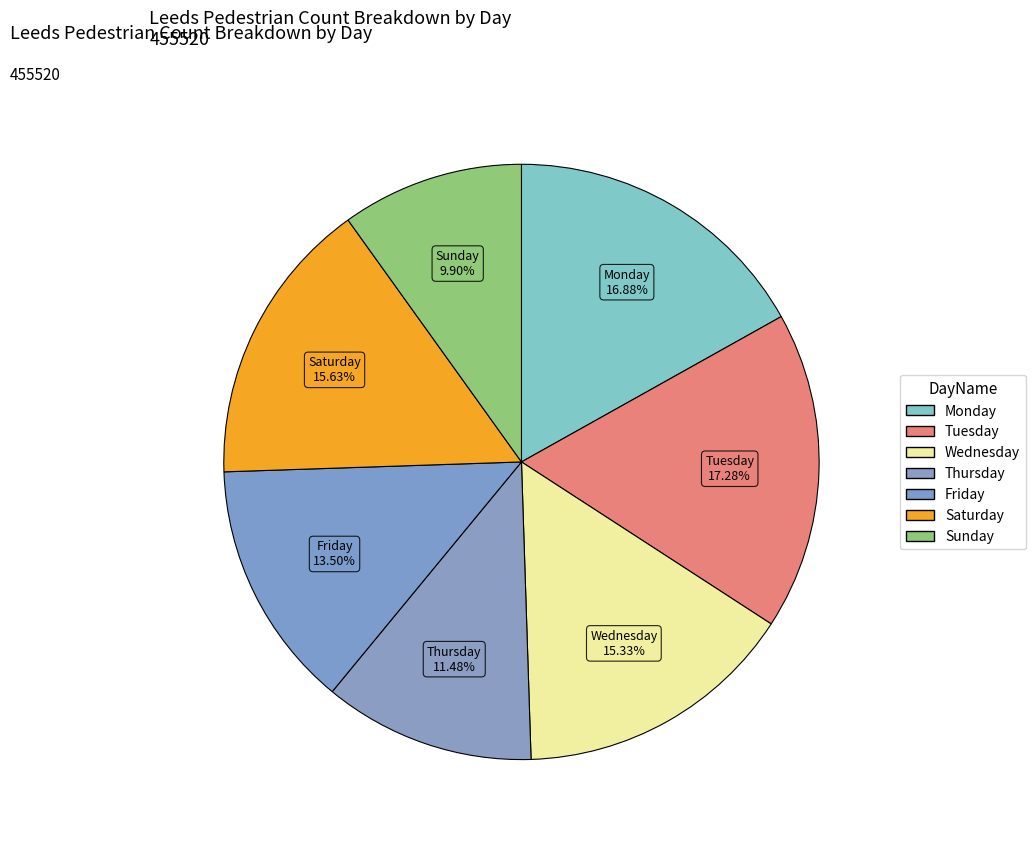

Count the number of slices in the pie.

7